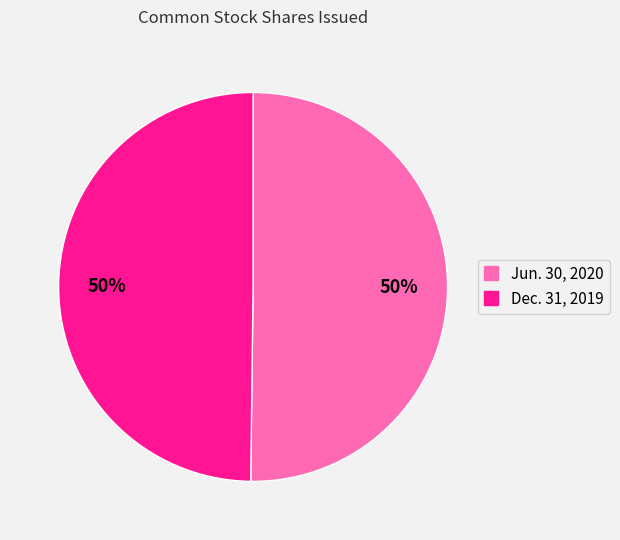

To the nearest percent, what is the average slice percentage?

50%